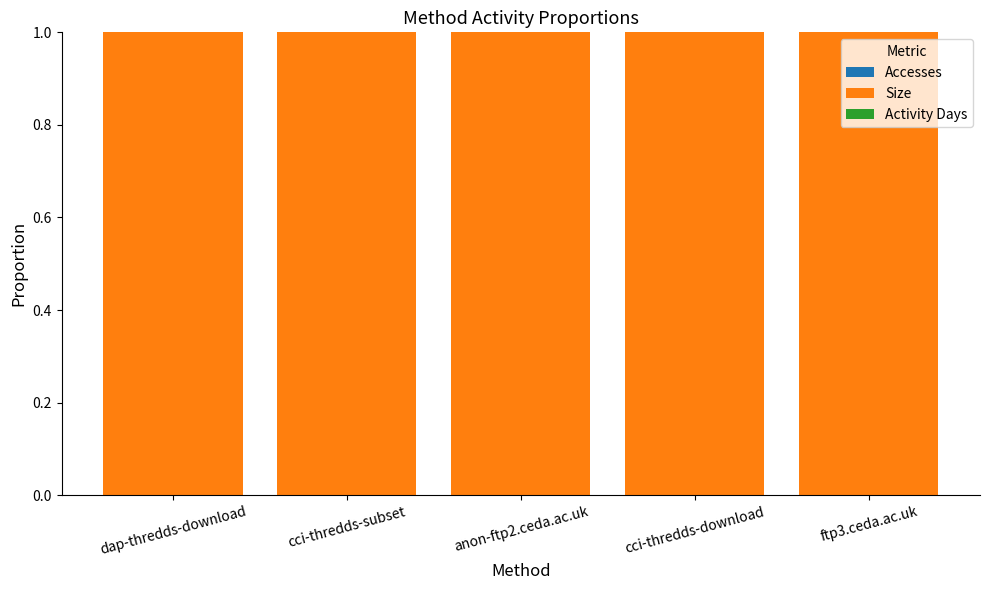

At dap-thredds-download, list the series in order from largest to smallest.

Size, Accesses, Activity Days